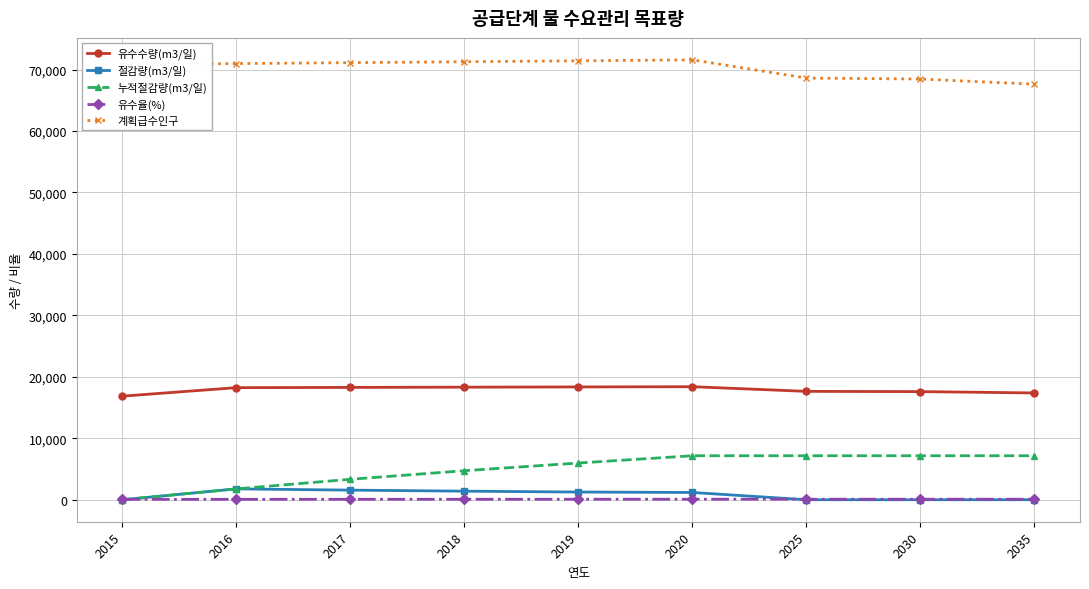

Which series has the largest range (max minus min)?

누적절감량(m3/일)